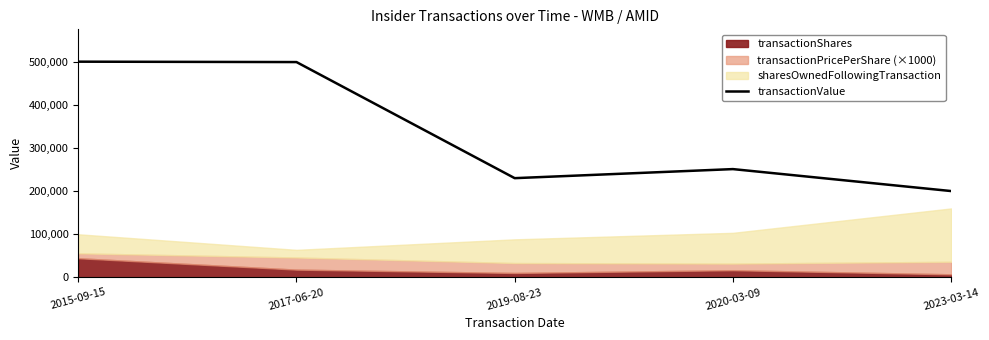

At which category does the data reach its first local peak?

2020-03-09